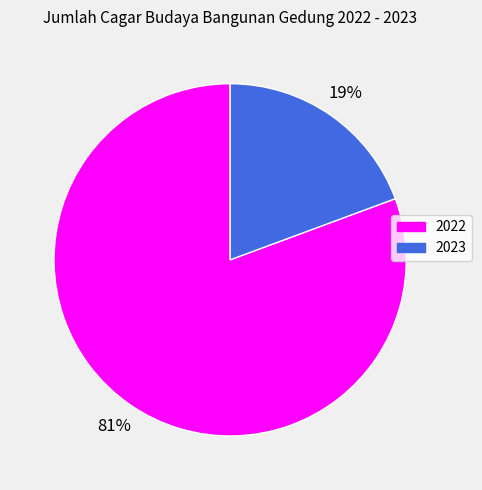

Count the number of slices in the pie.

2